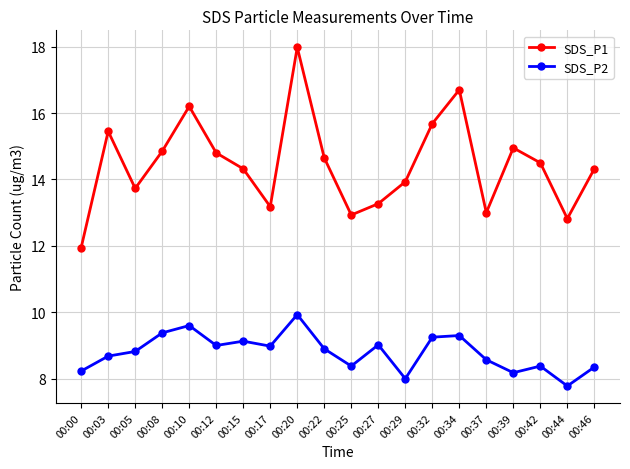

Is the value of SDS_P2 at 00:12 greater than the value of SDS_P1 at 00:20?

No